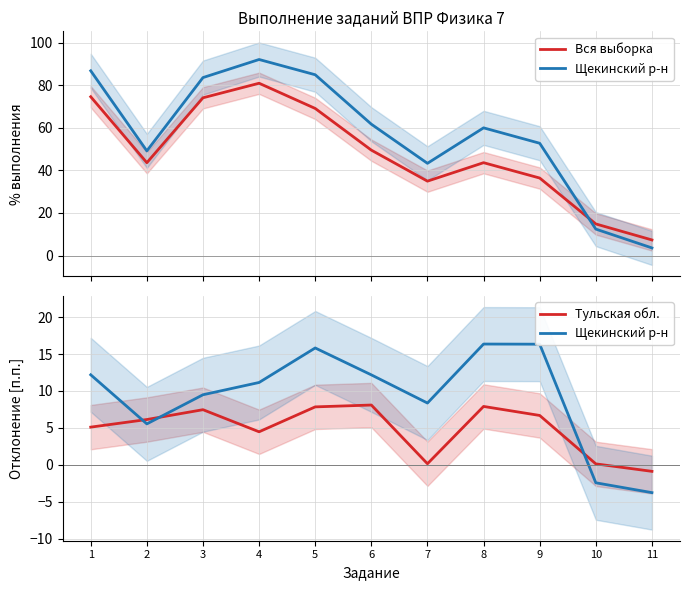

What are all the series names shown in the legend?

Вся выборка, Щекинский р-н, Тульская обл.